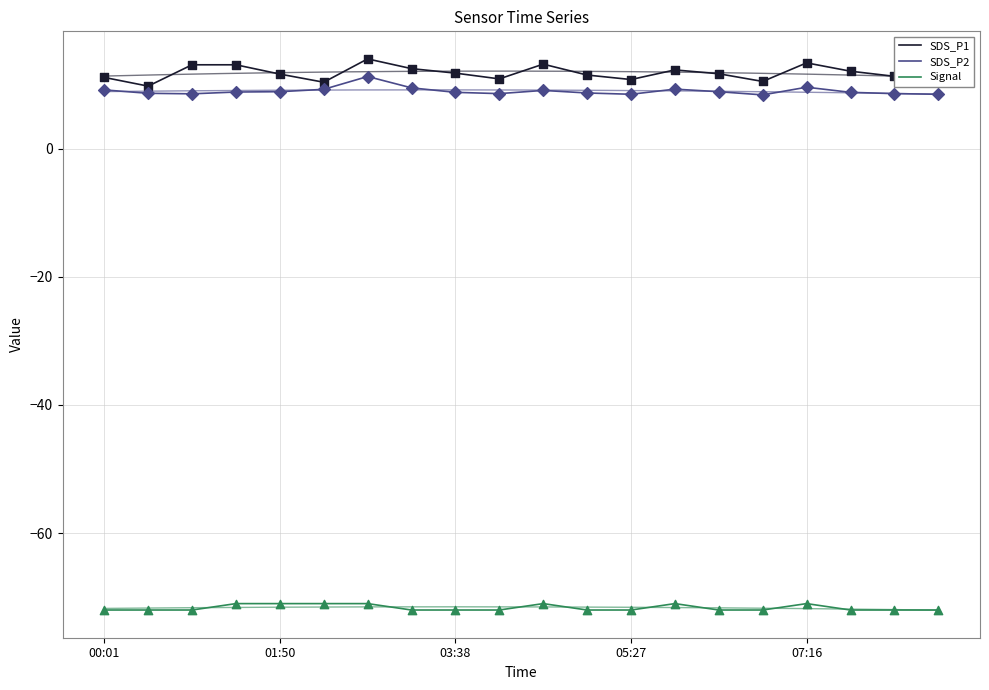

Is the value of SDS_P2 at 13 greater than the value of Signal at 03:38?

Yes